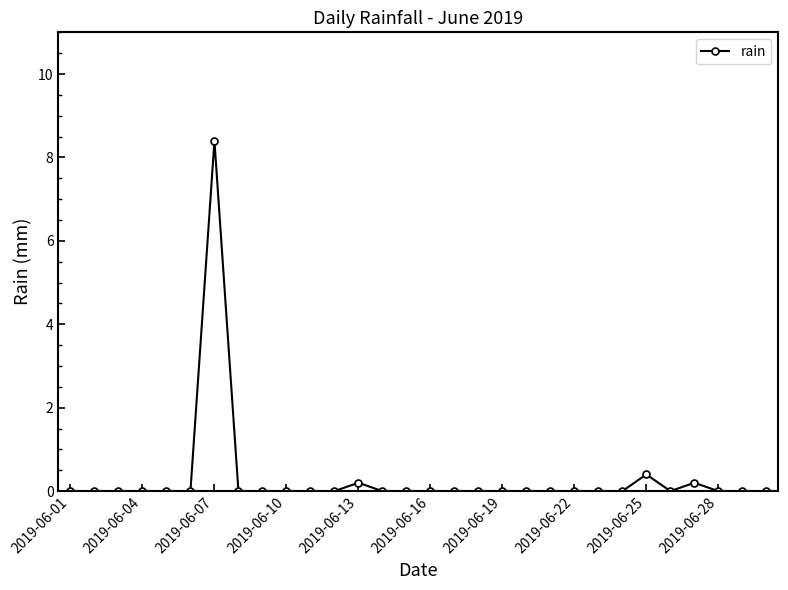

Is this an area chart (filled region under the line)?

No